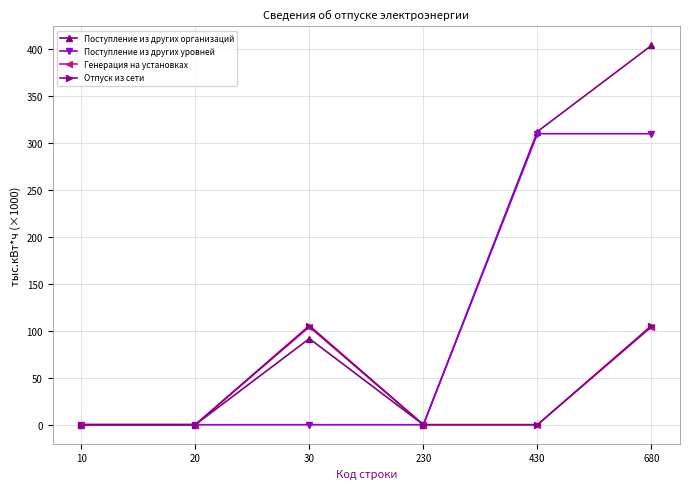

How many lines are shown in the chart?

4